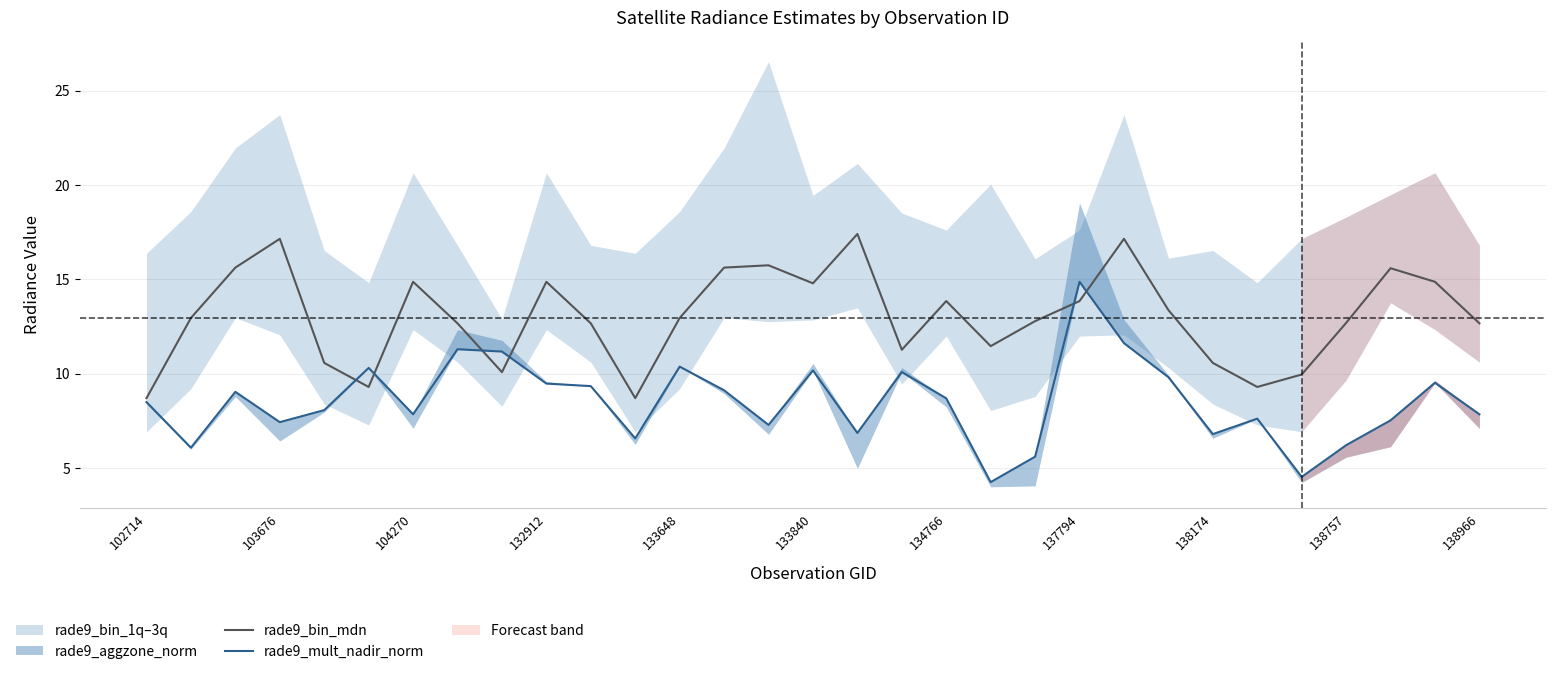

What is the difference between the highest and lowest values at 102714?

0.2